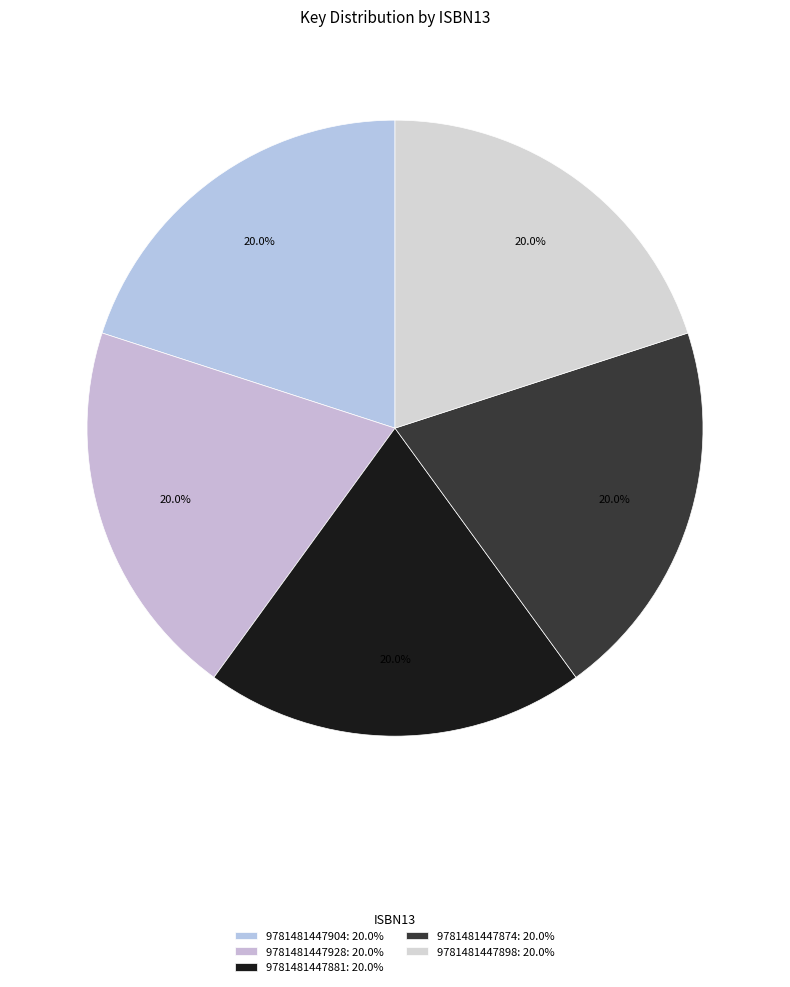

Is there any slice that represents more than half of the pie?

No